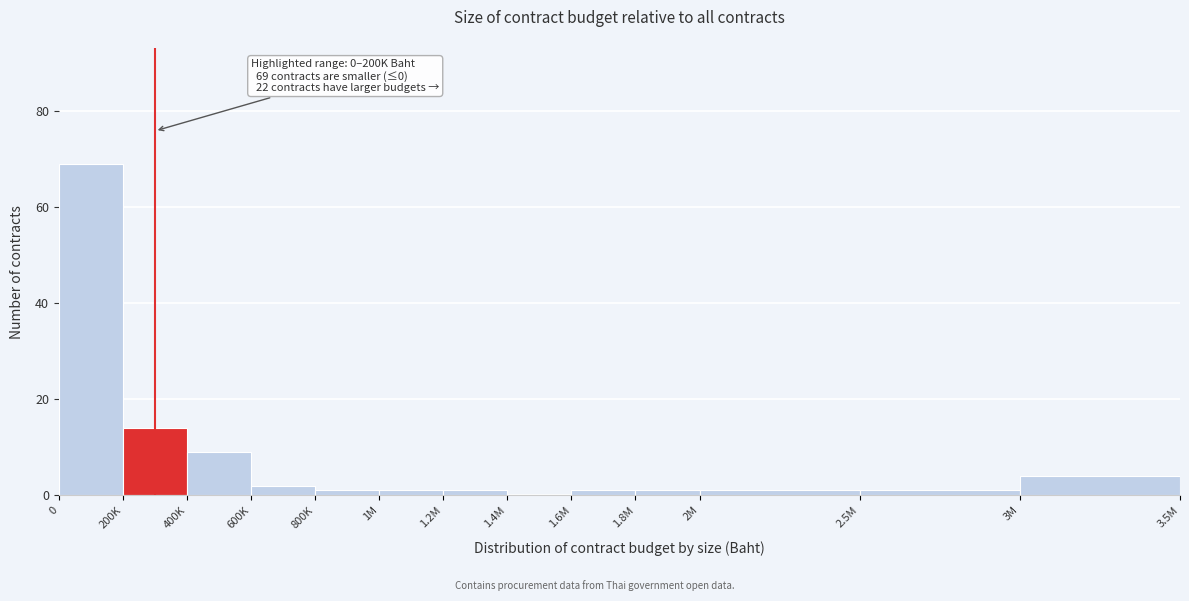

Reading left to right, what are all the values shown in this chart?

0=69	200K=14	400K=9	600K=2	800K=1	1M=1	1.2M=1	1.4M=0	1.6M=1	1.8M=1	2M=1	2.5M=1	3M=4